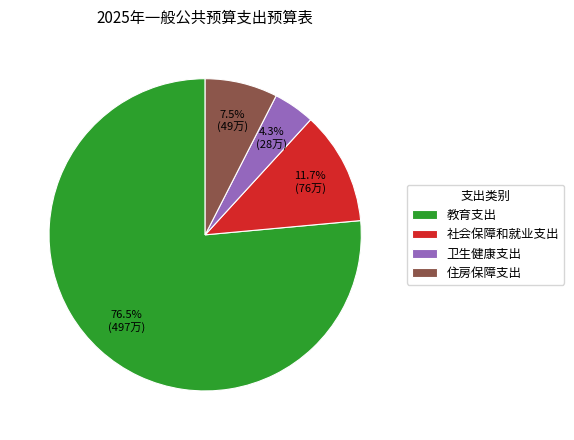

Combined, what portion of the pie is 社会保障和就业支出 and 卫生健康支出?

16.0%